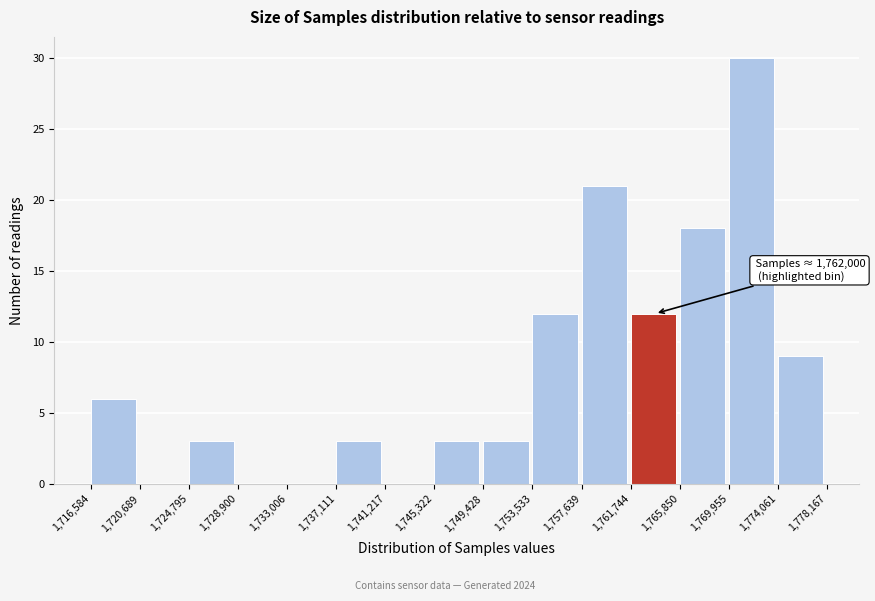

Which range on the x-axis has the tallest bar?

1,769,955 to 1,774,061